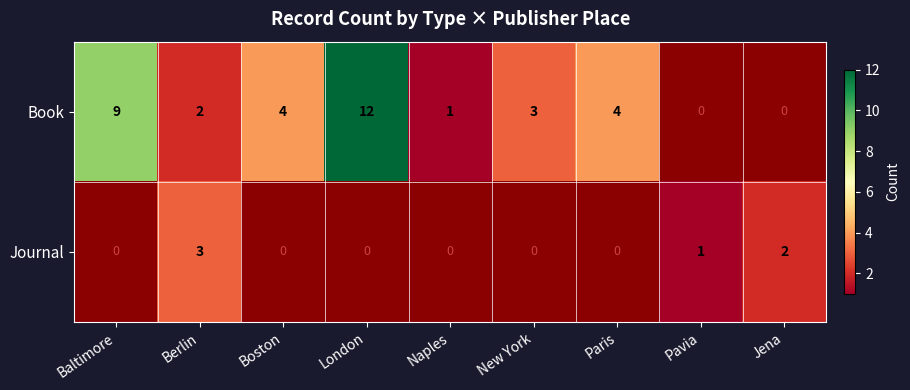

How many categories are shown in the chart?

9